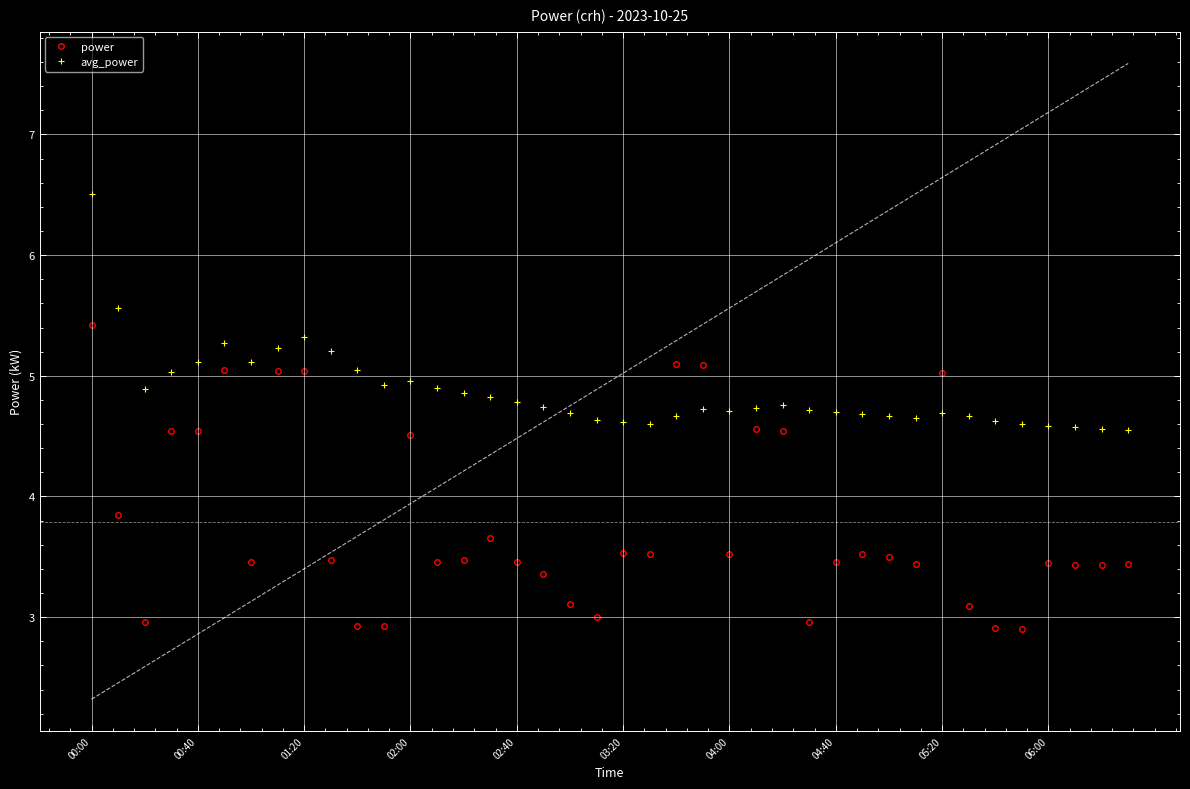

The value of power at 29 is 1.6. True or false?

False